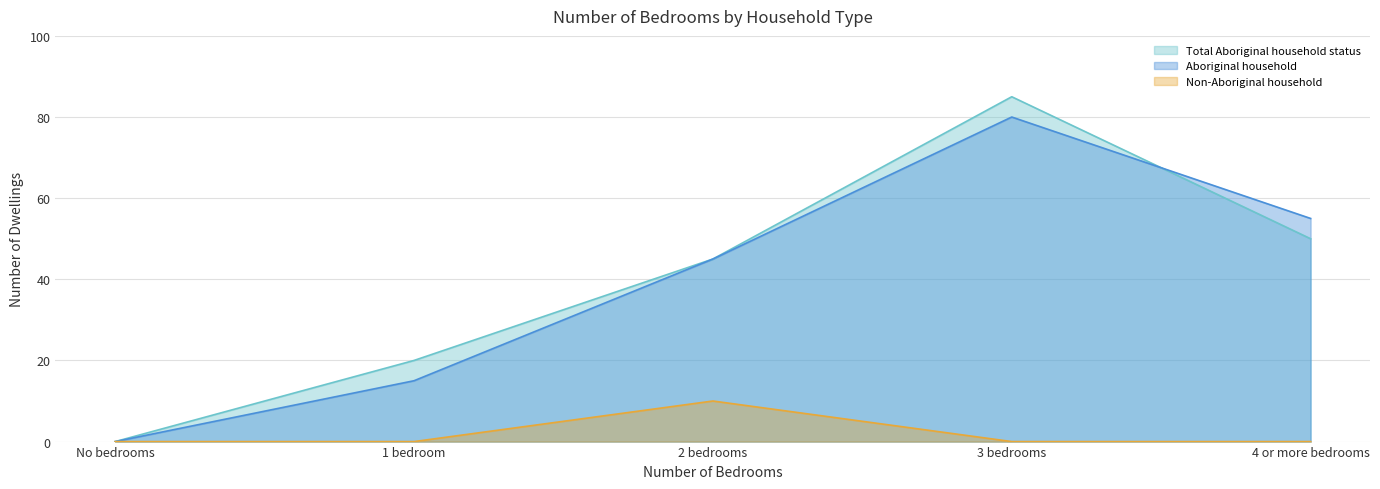

Which series has the largest total across all categories?

Total Aboriginal household status